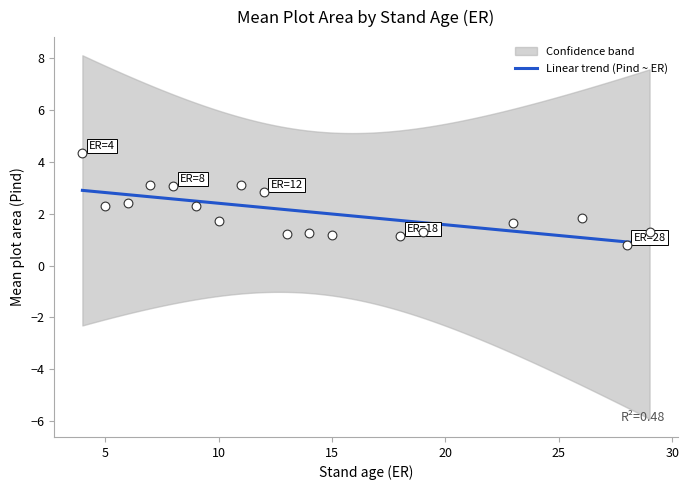

What is the lowest value of the Linear trend (Pind ~ ER) series?

0.8